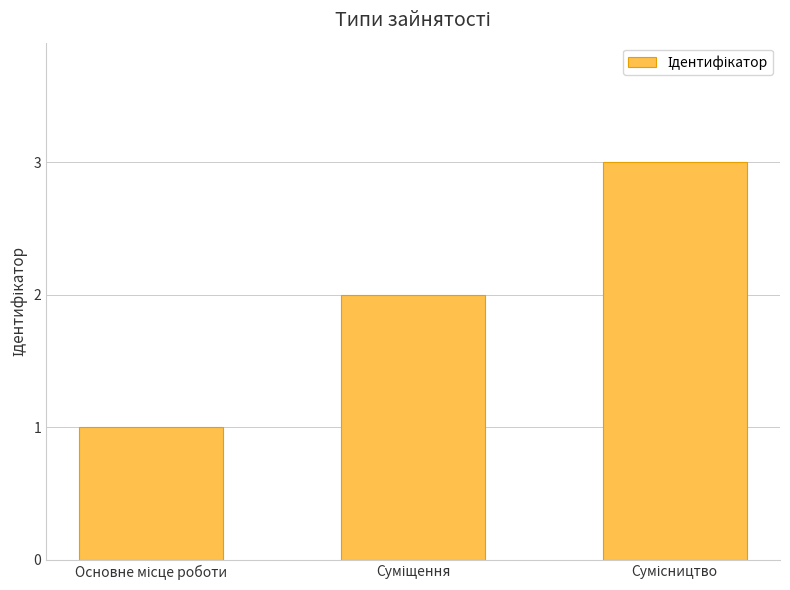

Reading left to right, what are all the values shown in this chart?

1	2	3